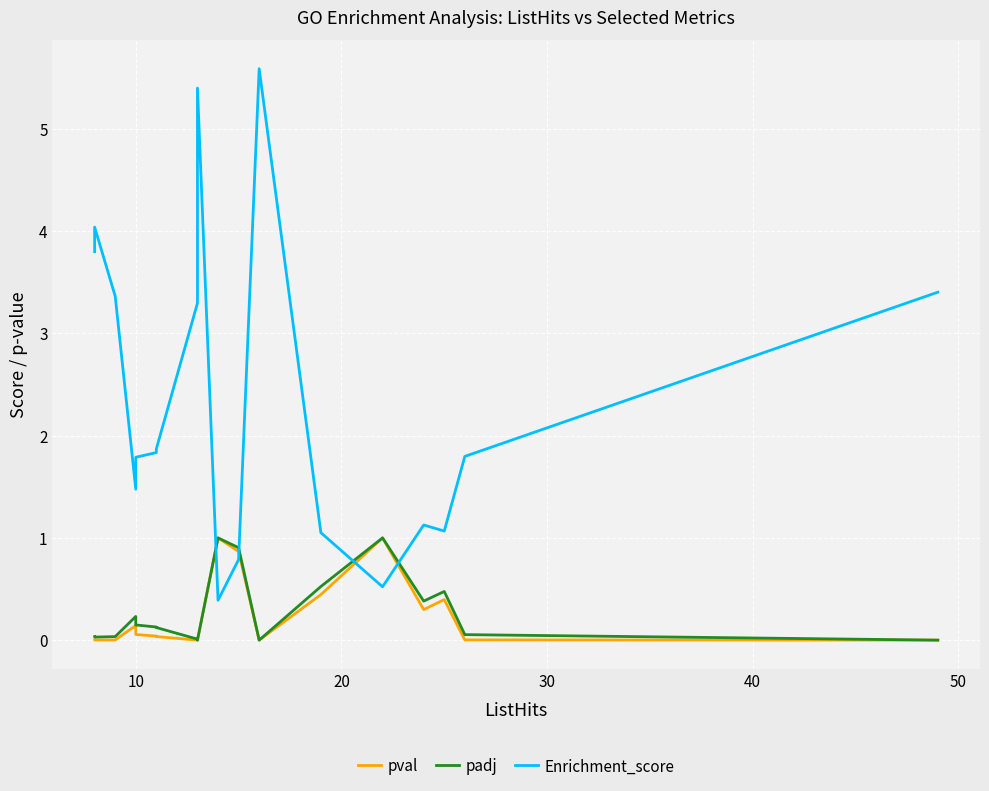

How many lines are shown in the chart?

3